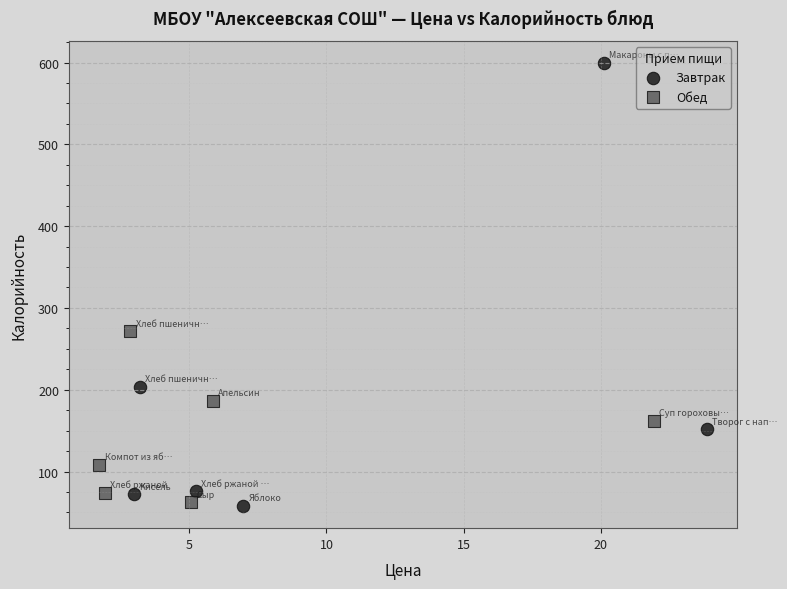

Which series has the widest spread of Y values?

Завтрак